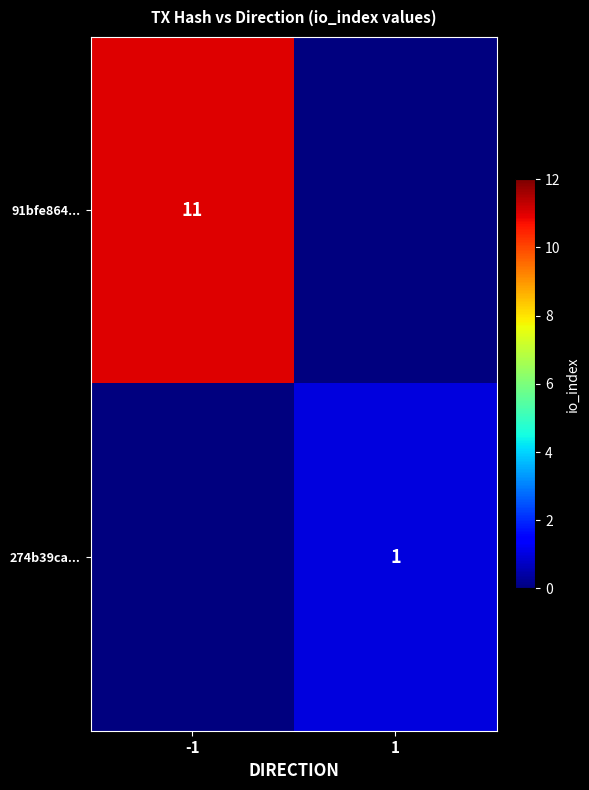

At how many categories does at least one series exceed 4?

1